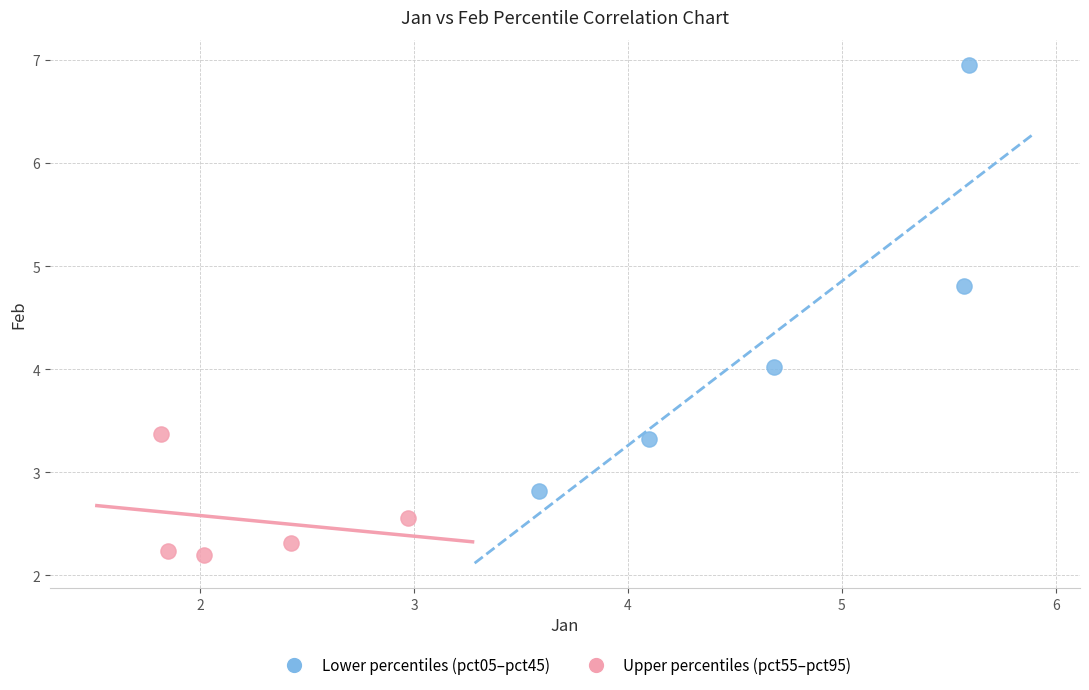

What are all the series names shown in the legend?

Lower percentiles (pct05–pct45), Upper percentiles (pct55–pct95)